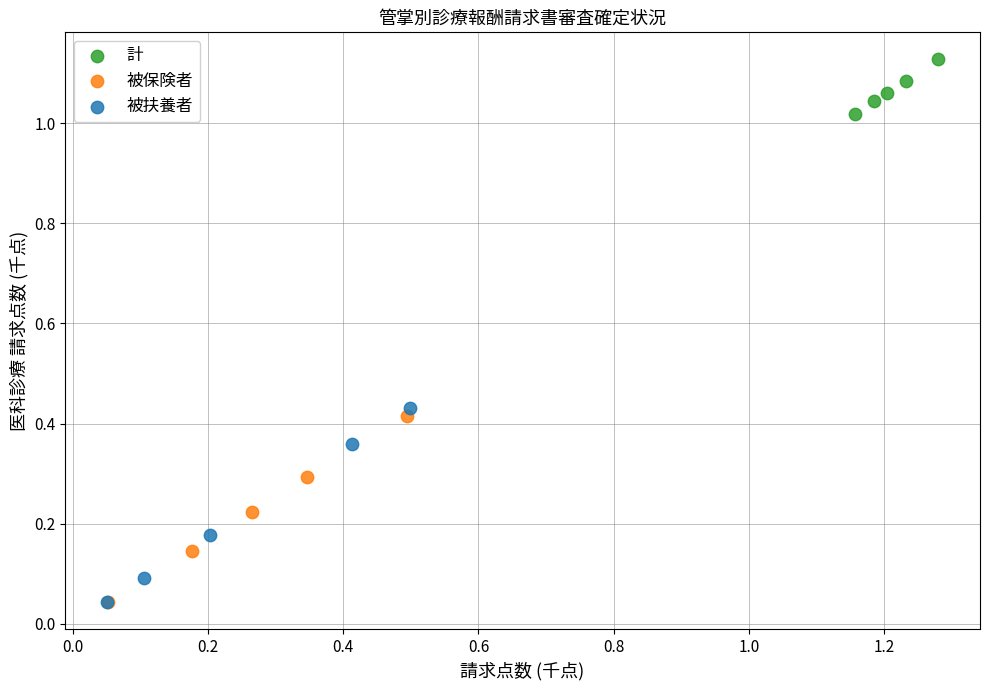

Which series reaches the maximum Y coordinate?

計